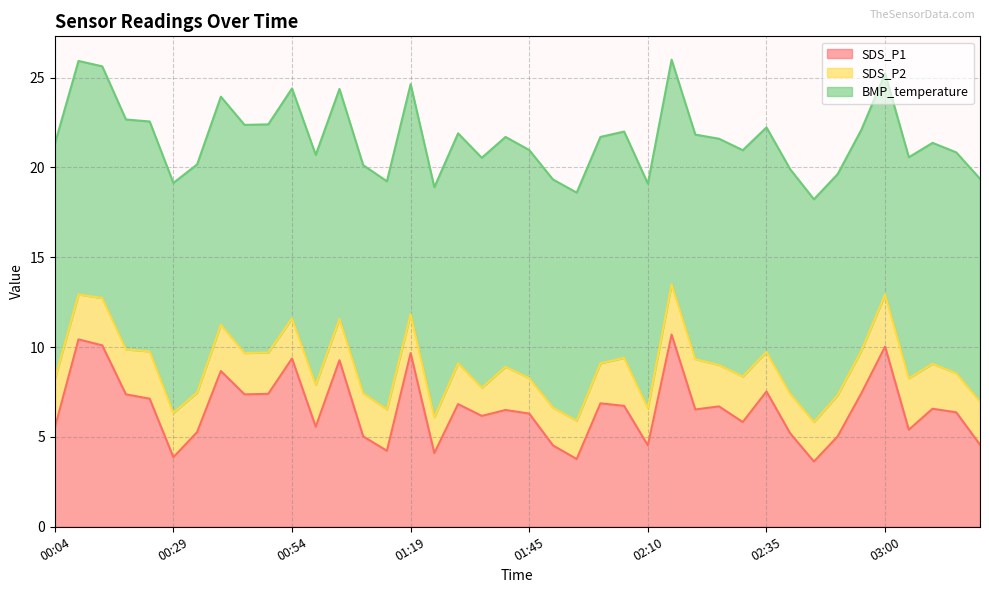

How many series are shown in this chart?

3